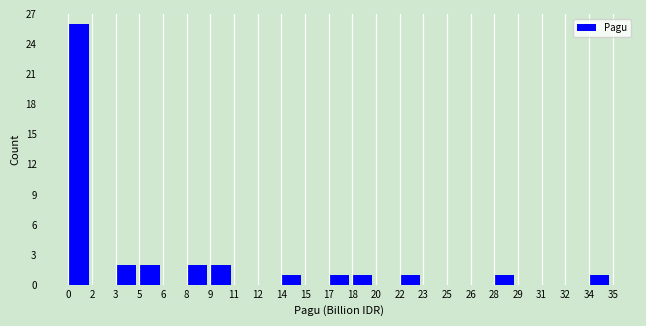

Reading right to left, extract all data points from this chart.

34=1	32=0	31=0	29=0	28=1	26=0	25=0	23=0	22=1	20=0	18=1	17=1	15=0	14=1	12=0	11=0	9=2	8=2	6=0	5=2	3=2	2=0	0=26